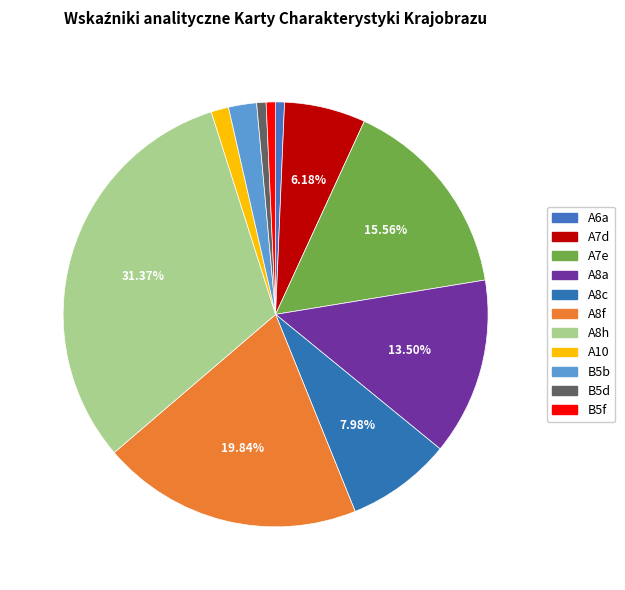

Is there any slice that represents more than half of the pie?

No